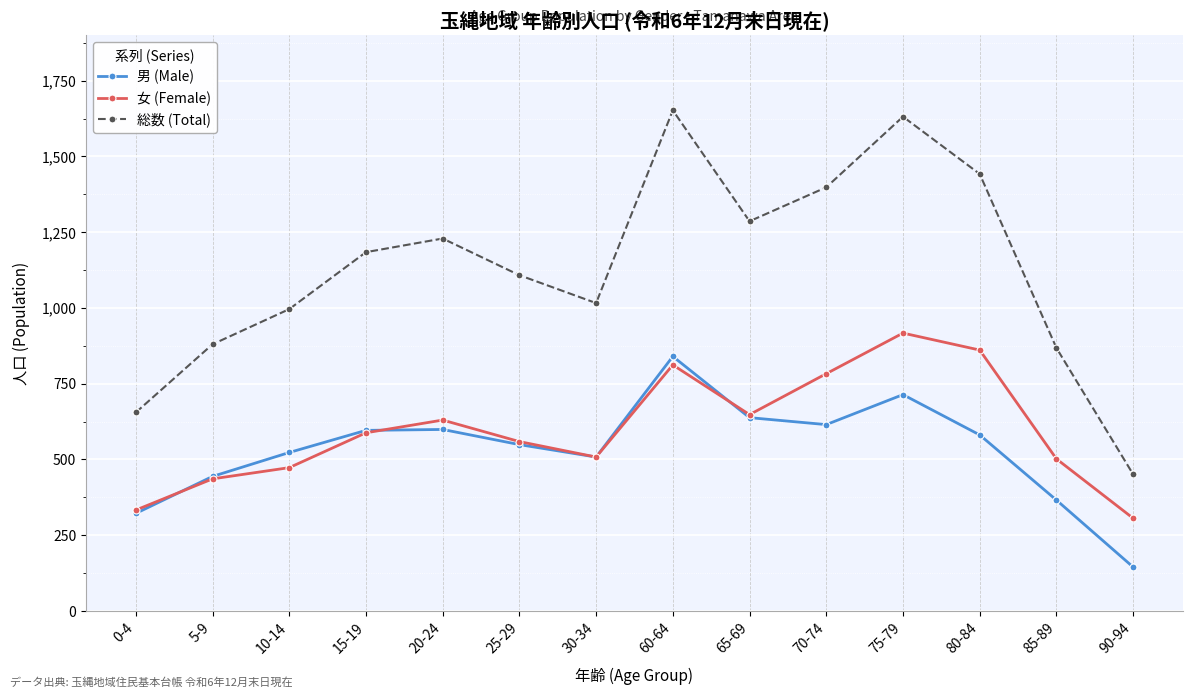

What are all the series names shown in the legend?

男 (Male), 女 (Female), 総数 (Total)